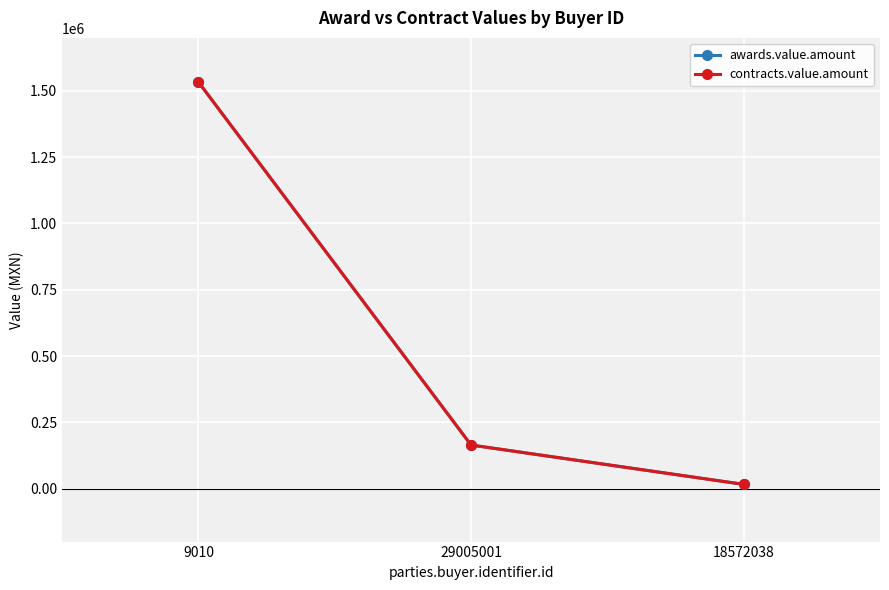

Which series changed the most between 29005001 and 18572038?

awards.value.amount